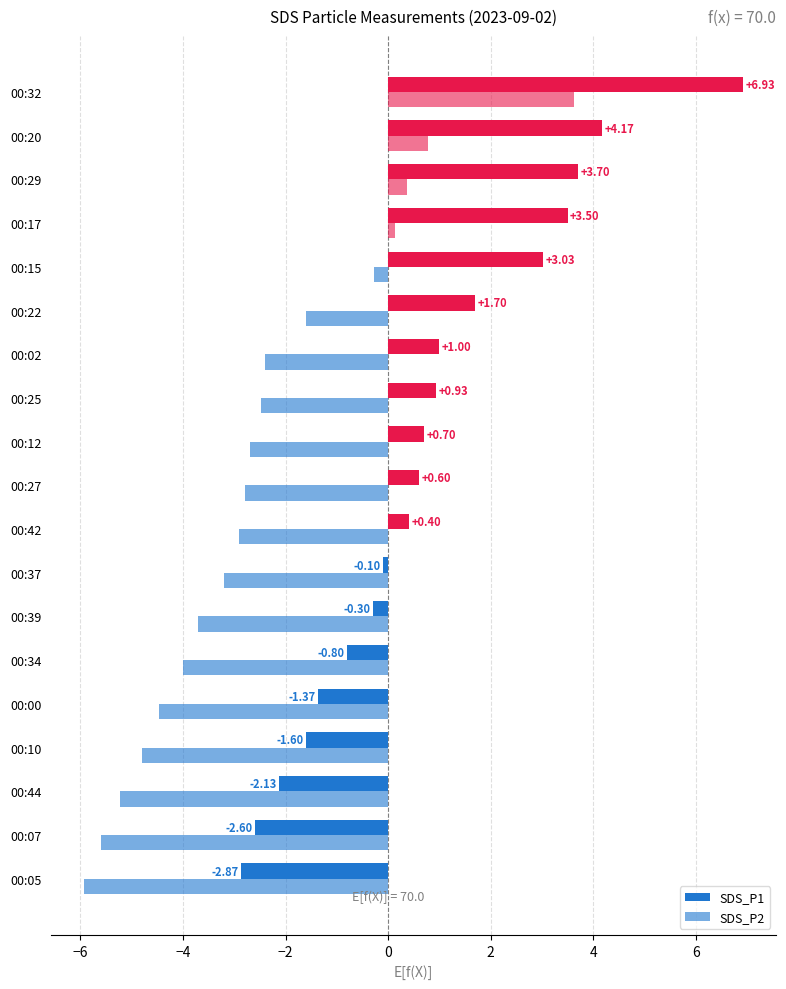

How many data points does each series have?

19